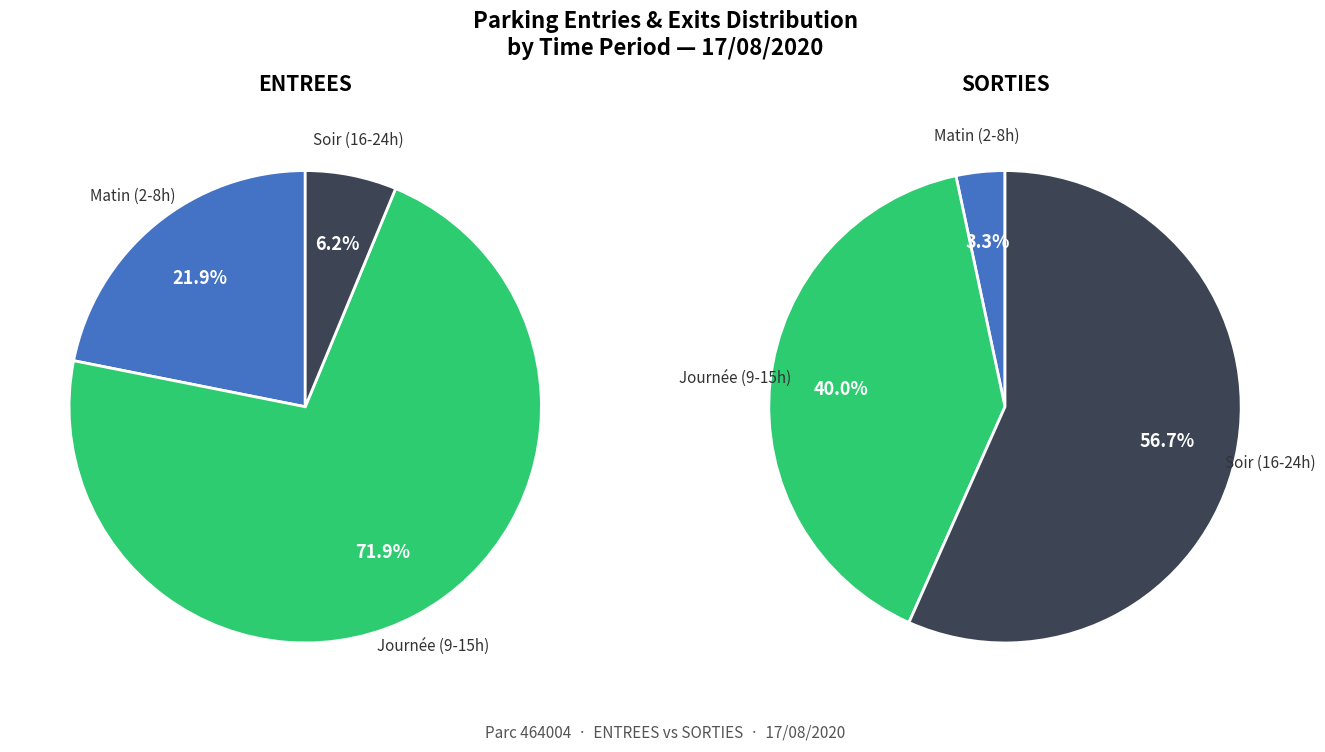

Rank the series at 11 from highest to lowest value.

ENTREES, SORTIES